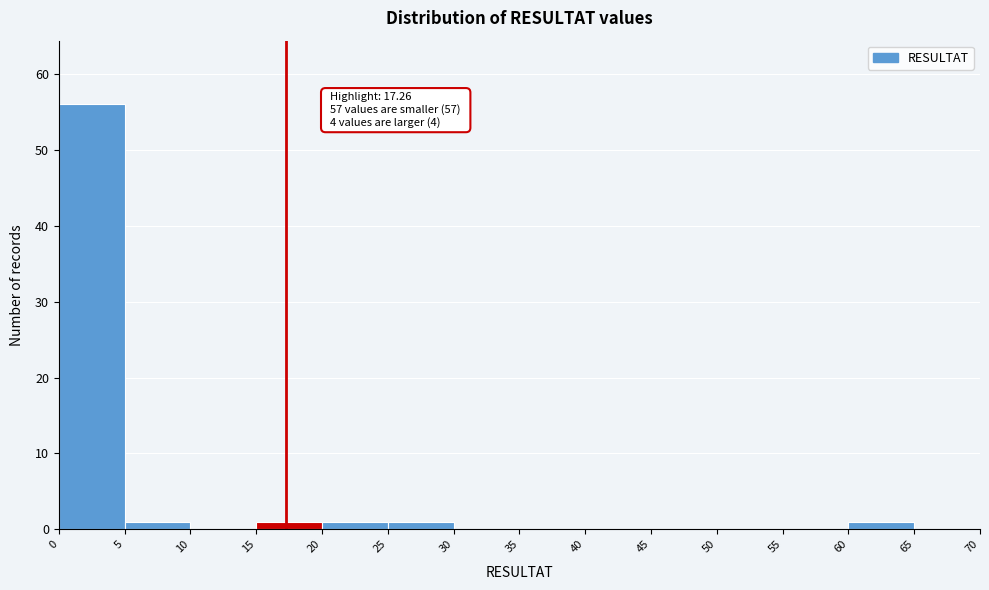

Over which range of the x-axis is the bar tallest?

0 to 5